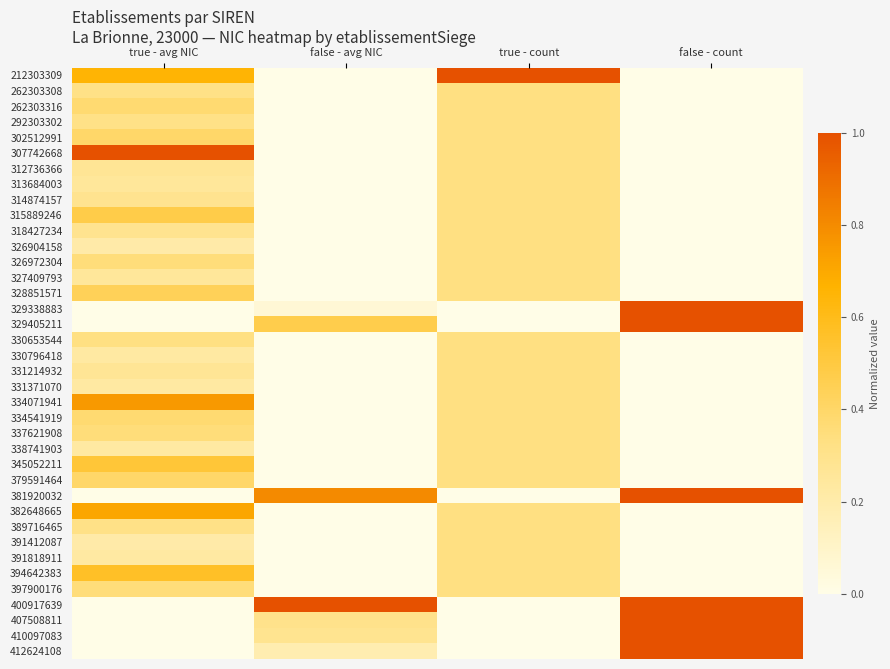

At which category is the sum across all series the highest?

true - avg NIC